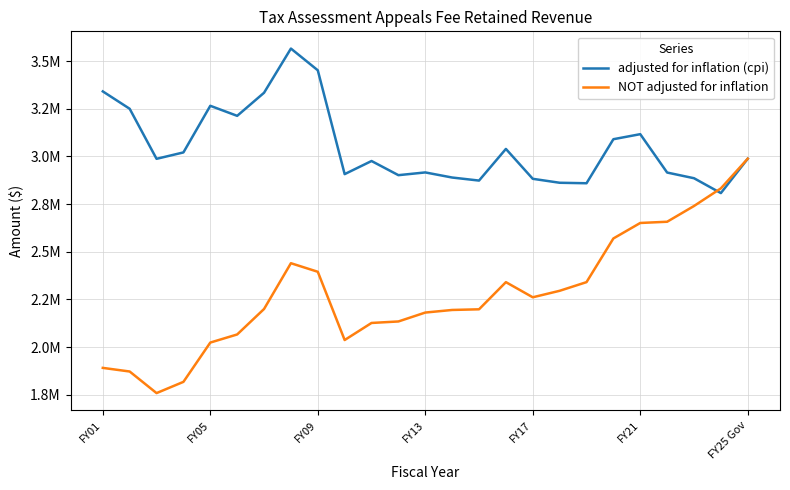

Does the chart display data point markers on the line(s)?

No